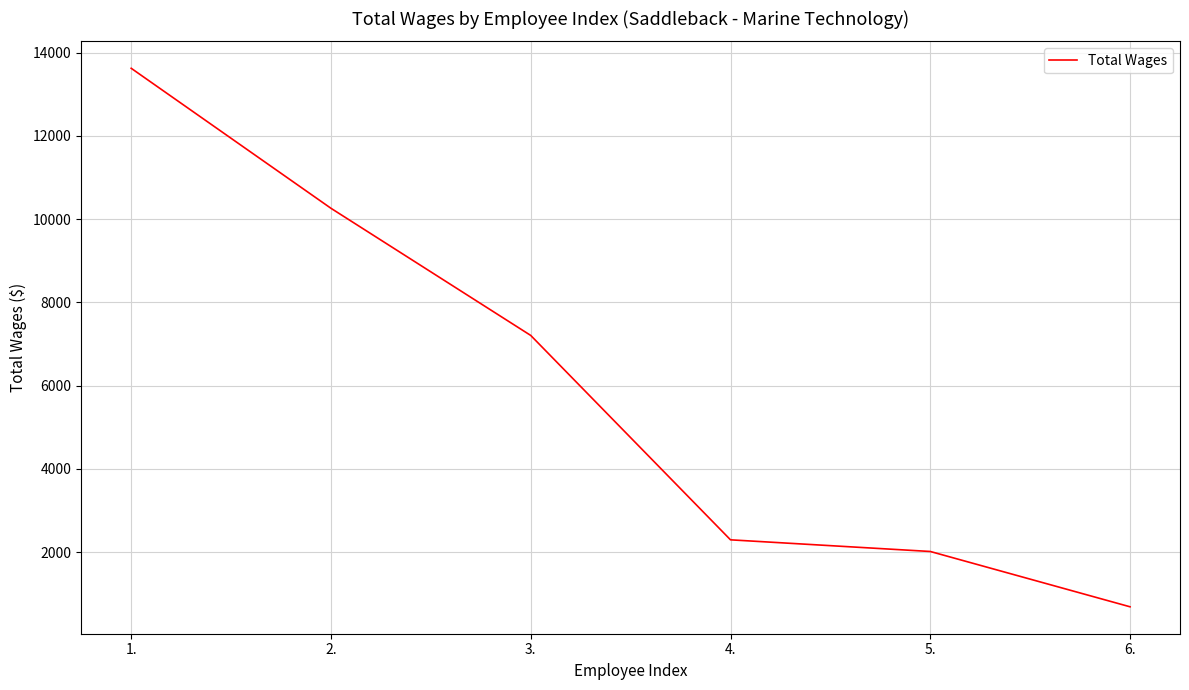

Between 3. and 5., which is larger?

3.